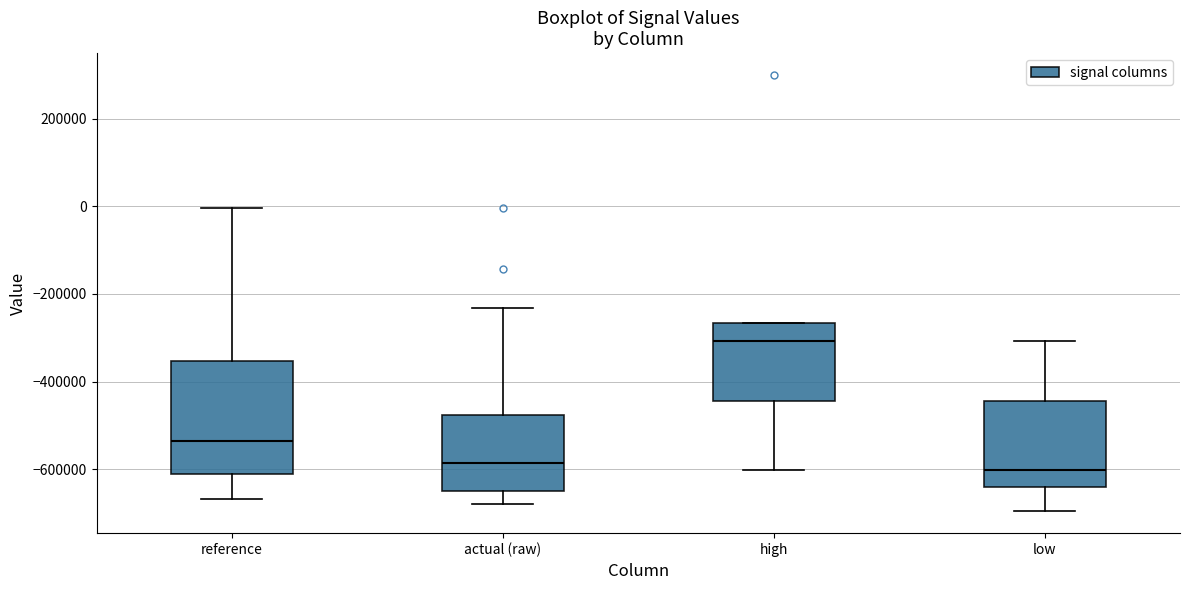

Which box has the highest median line?

high